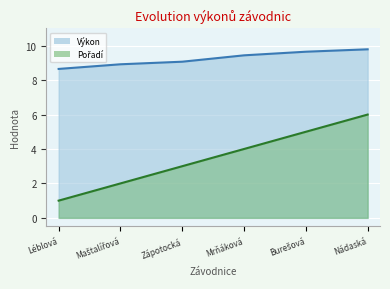

Which has a higher value, Léblová or Mrňáková?

Mrňáková